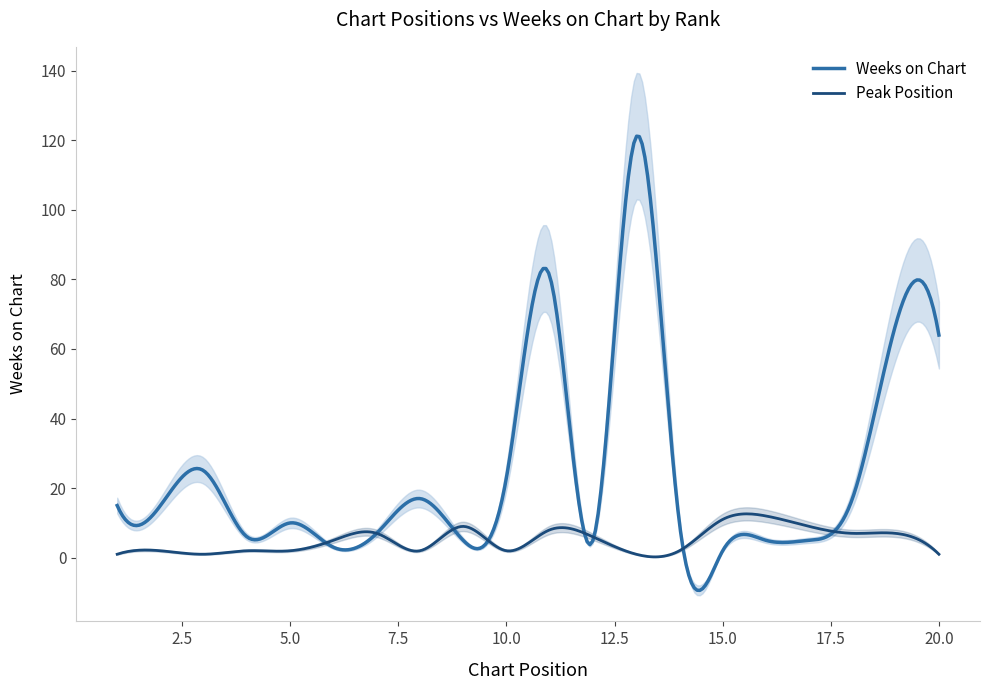

Is the value of Peak Position at 10 greater than the value of Weeks on Chart at 11?

No